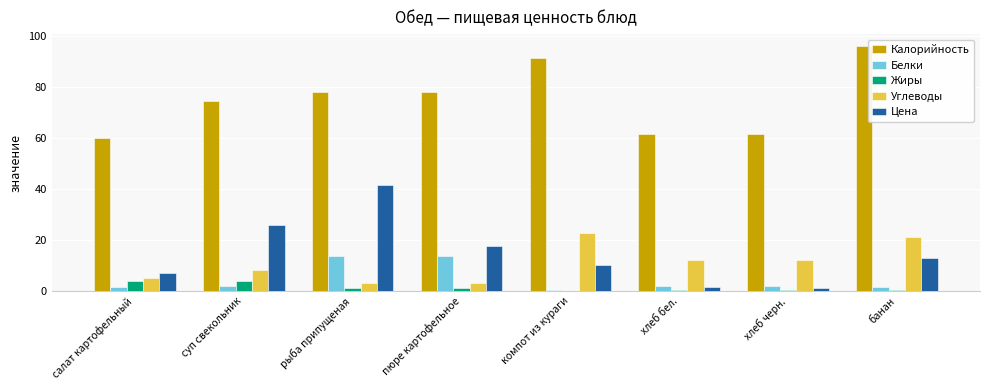

Which series changed the most between суп свекольник and рыба припущеная?

Цена